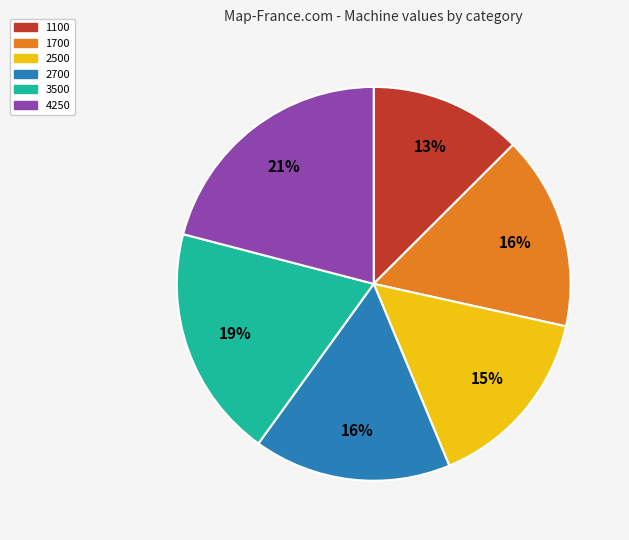

To the nearest percent, what is the difference between the 3500 and 1700 slice percentages?

3%